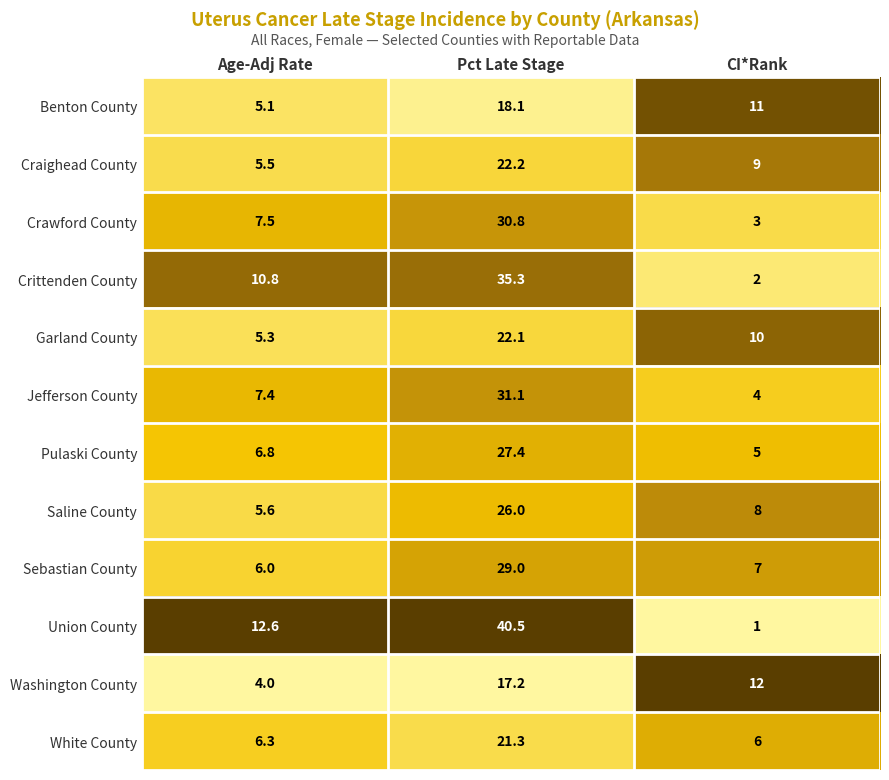

Rank the series by their maximum value, from highest to lowest.

Union County, Crittenden County, Jefferson County, Crawford County, Sebastian County, Pulaski County, Saline County, Craighead County, Garland County, White County, Benton County, Washington County